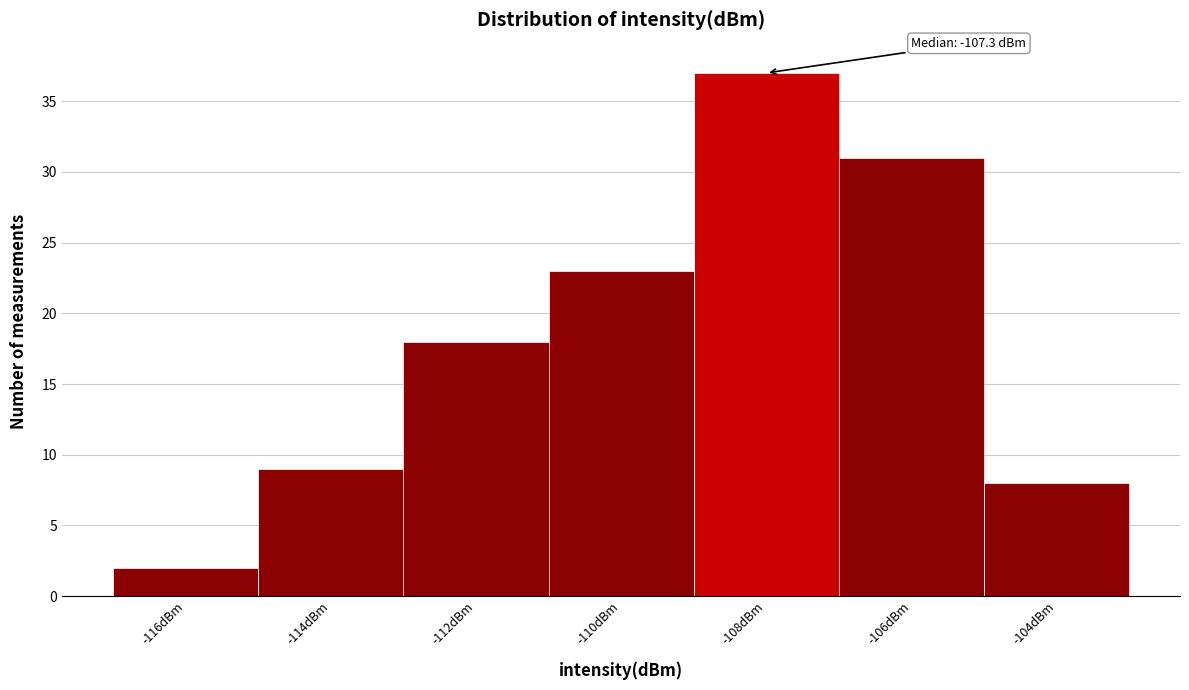

Reading left to right, what are all the values shown in this chart?

-116dBm=2	-114dBm=9	-112dBm=18	-110dBm=23	-108dBm=37	-106dBm=31	-104dBm=8